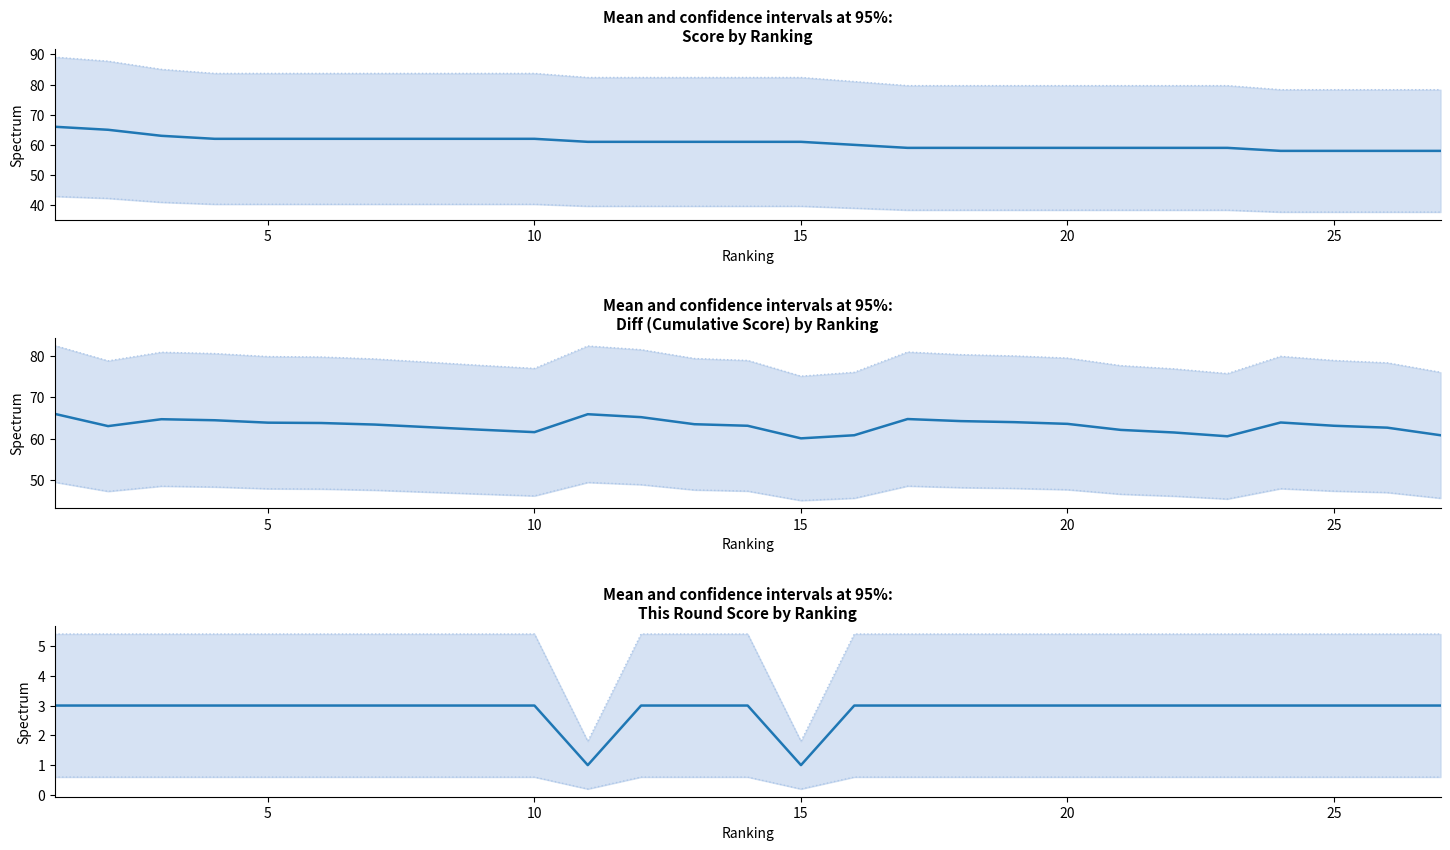

Which series has the widest spread of values?

Score